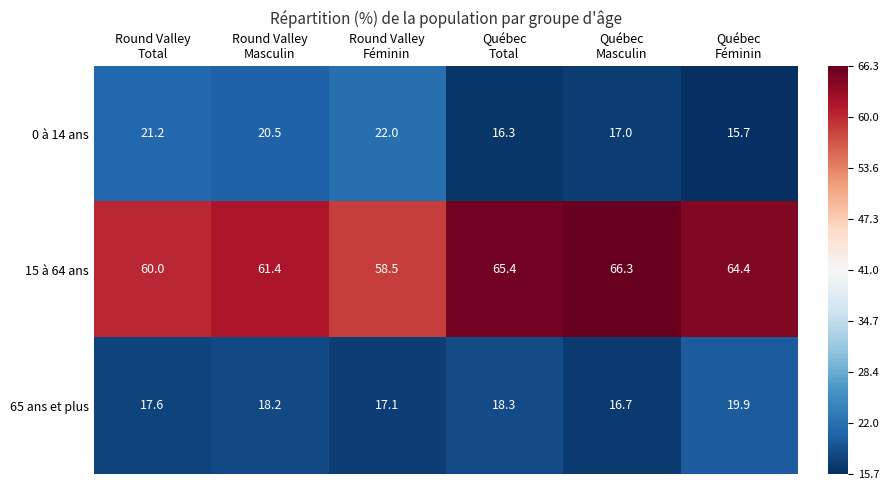

What is the difference between the second highest and second lowest values in the 0 à 14 ans series?

4.9